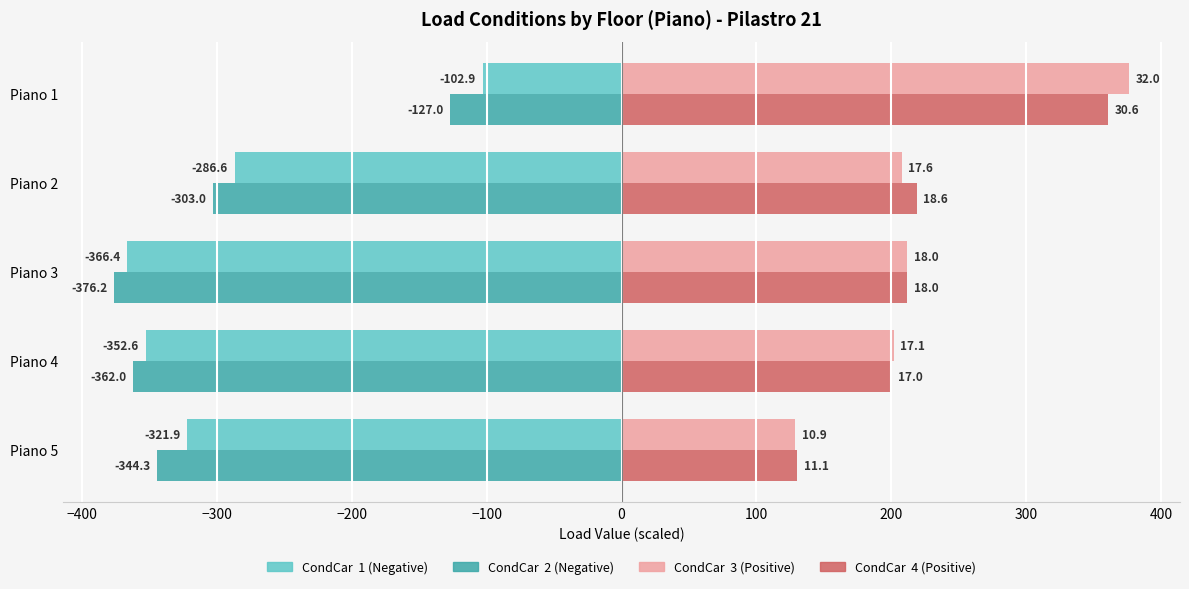

What is the greatest value displayed?

376.2